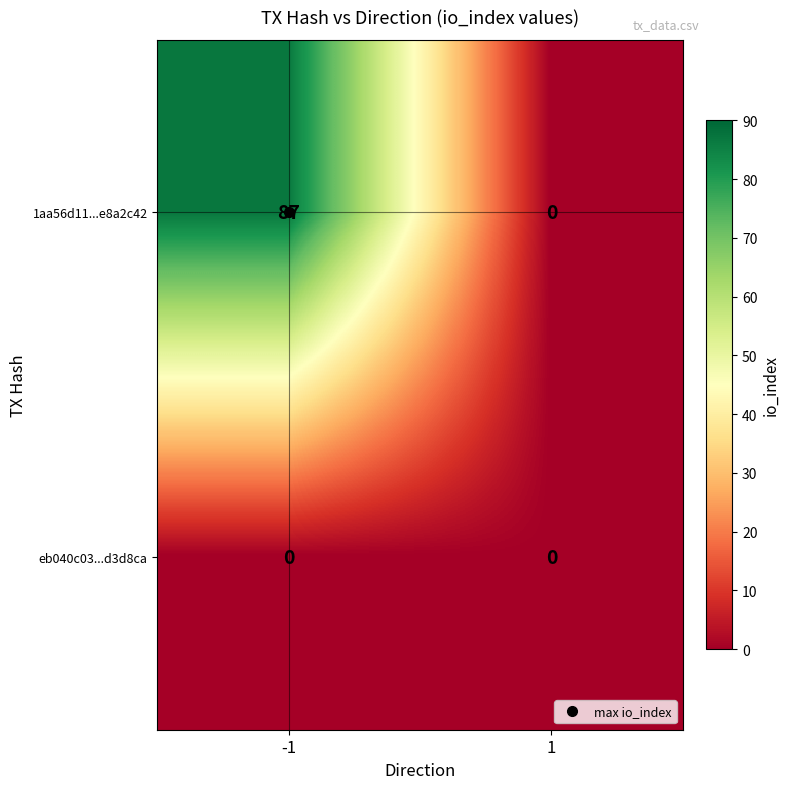

The eb040c03...d3d8ca series shows 0 at 1. True or false?

True